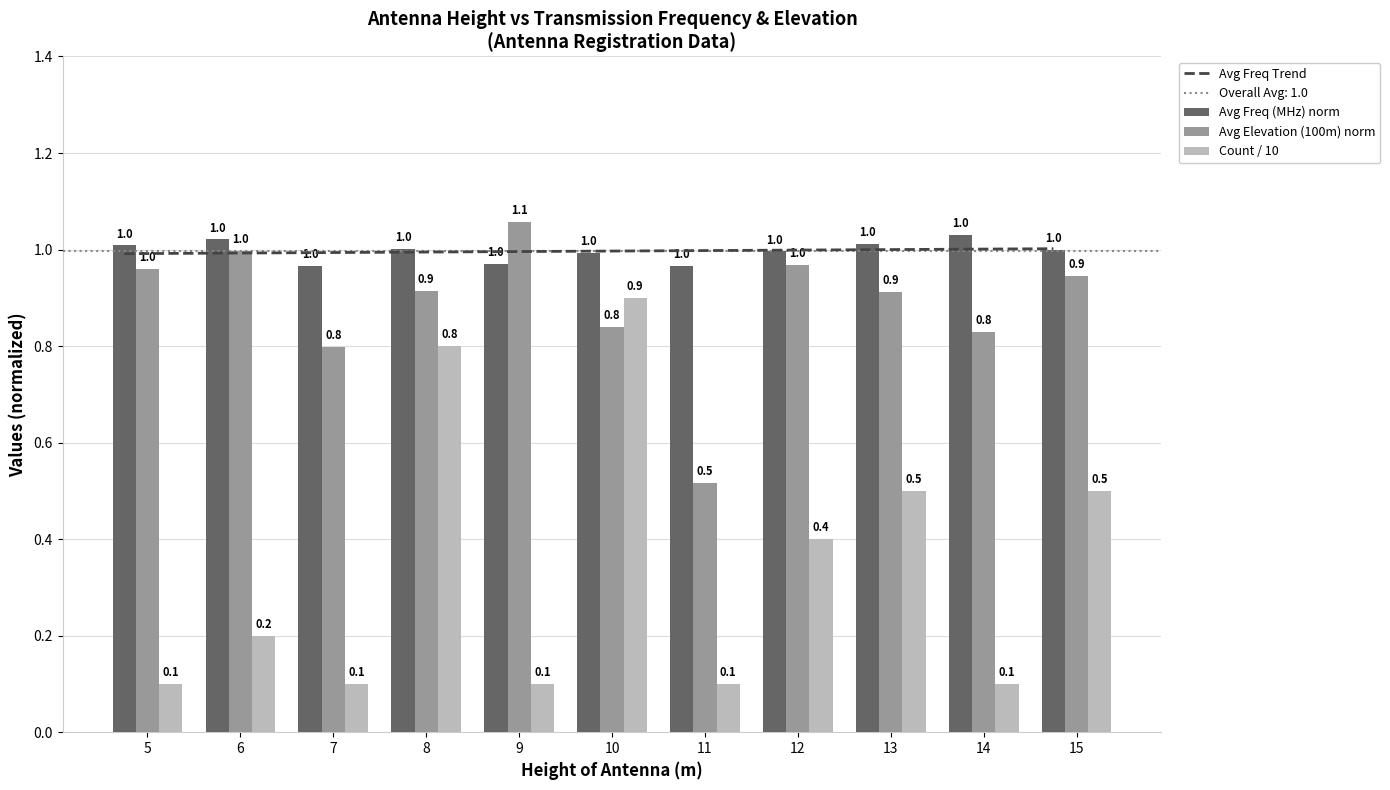

How many bars are there in total?

33